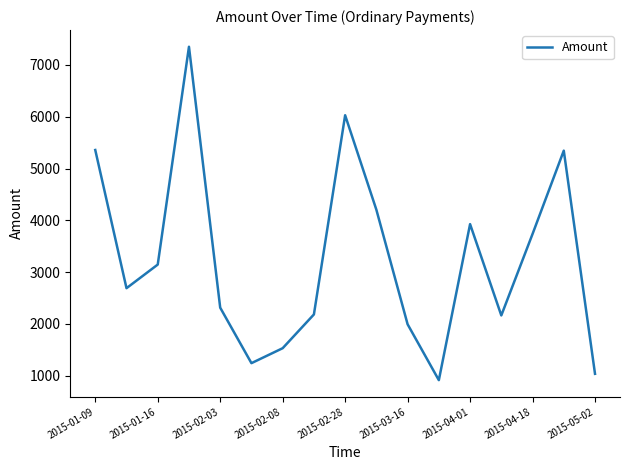

What is the greatest value displayed?

7352